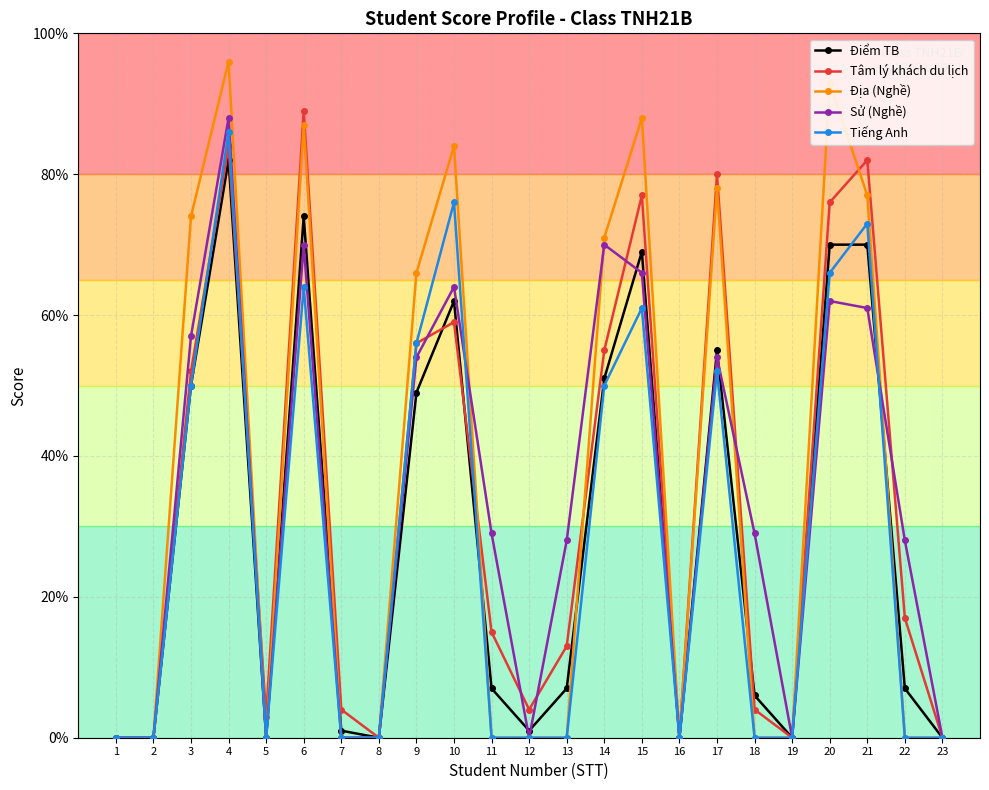

The Tâm lý khách du lịch series shows 4.9 at 4. True or false?

False